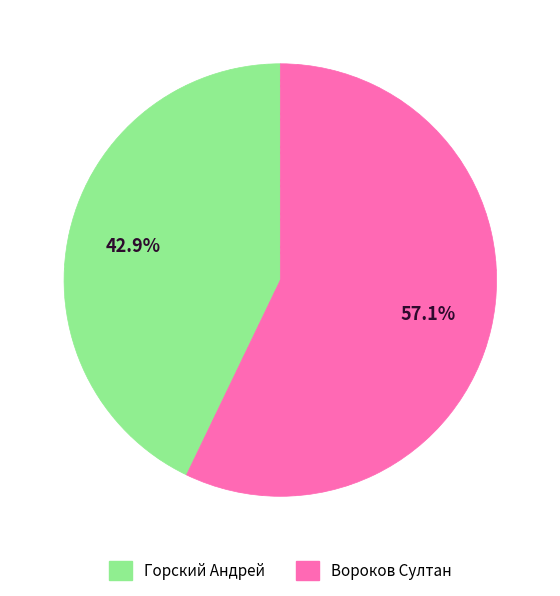

What is the ratio of the value at Вороков Султан to the value at Горский Андрей?

1.3